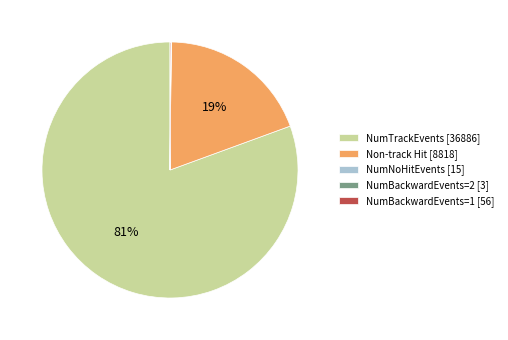

True or false: NumTrackEvents [36886] accounts for 81% of the total.

True